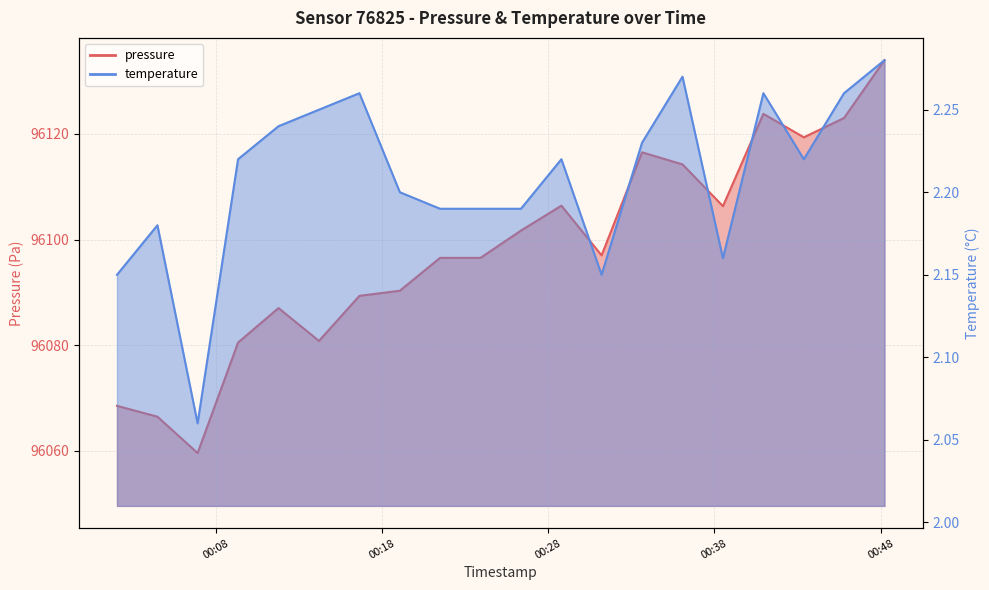

Which label corresponds to the largest value in the chart?

2023-12-14T00:48:14